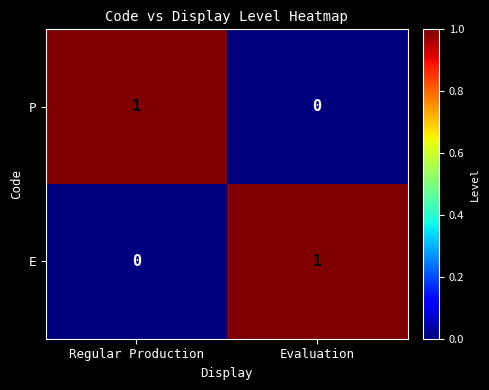

Is it true that P equals 1 at Regular Production?

True